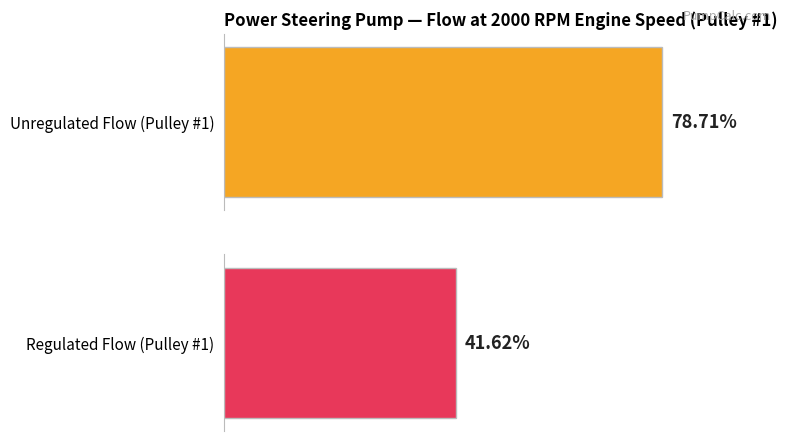

Which series has the largest total across all categories?

Unregulated Flow (Pulley #1)